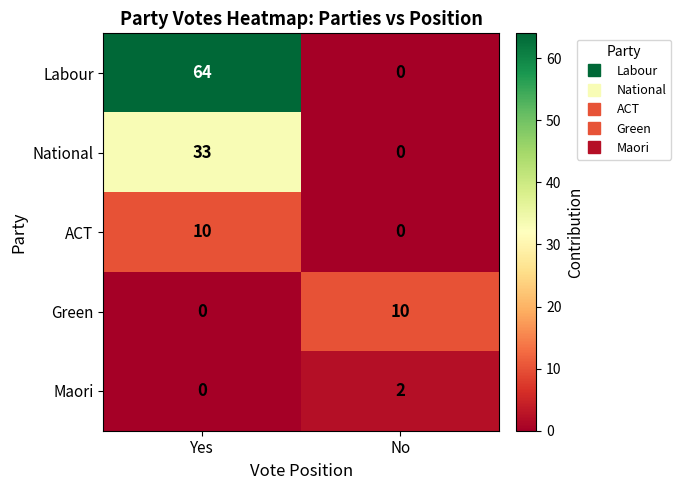

Reading left to right, what are all the values shown in this chart?

Labour: Yes=64	No=0
National: Yes=33	No=0
ACT: Yes=10	No=0
Green: Yes=0	No=10
Maori: Yes=0	No=2